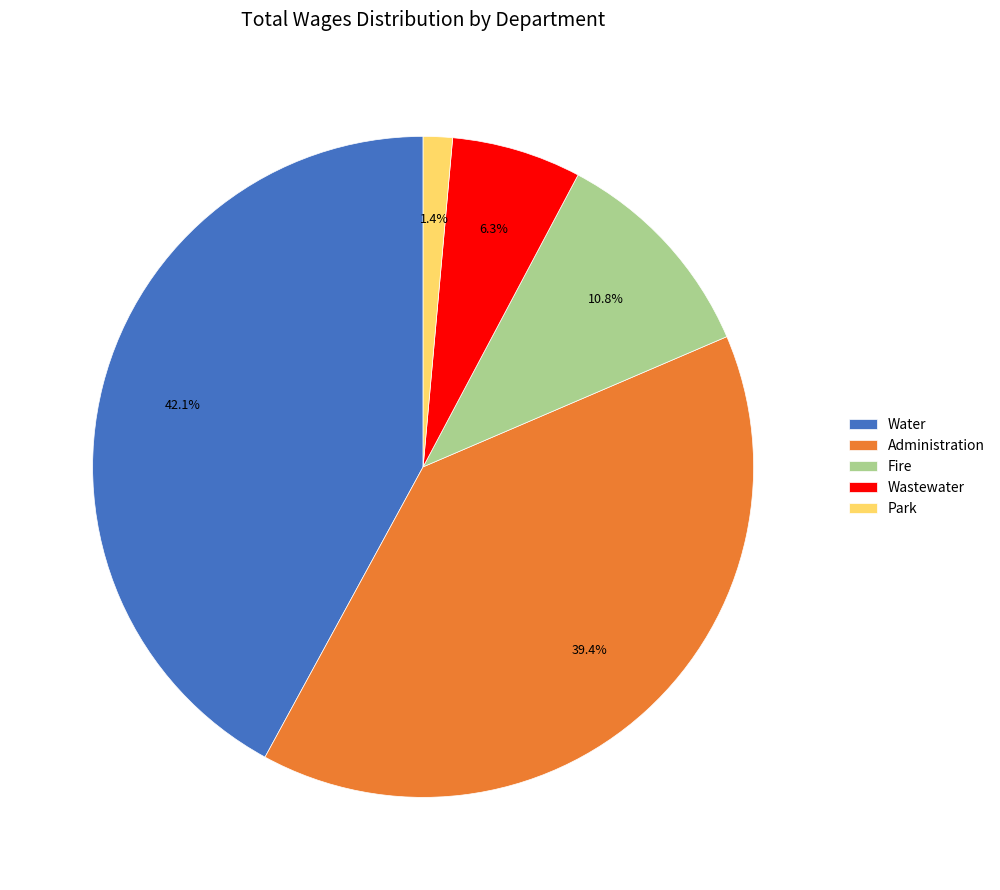

How many segments does this pie chart have?

5